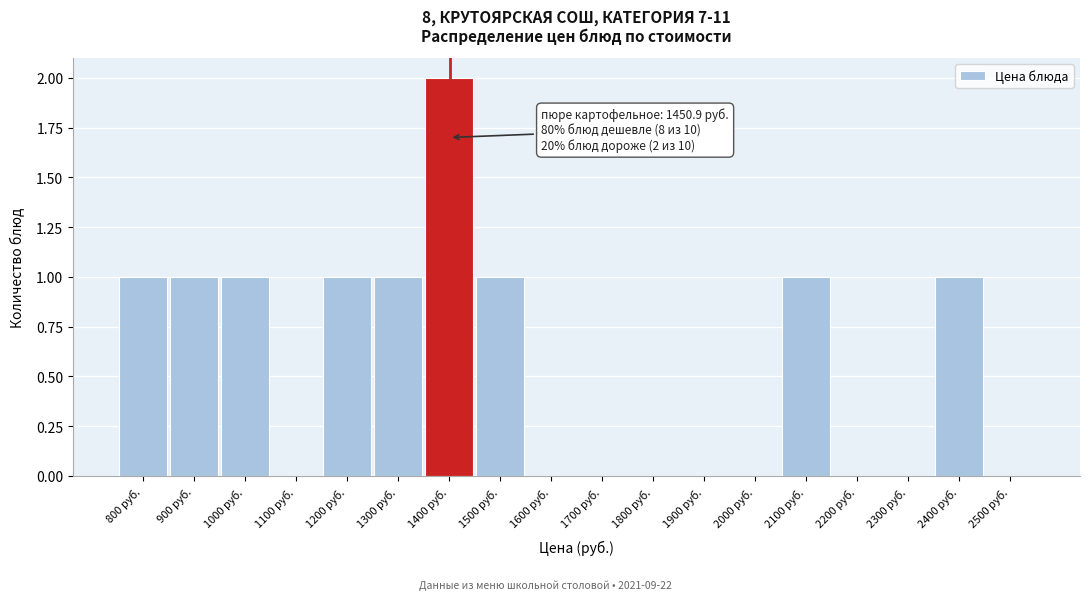

Reading left to right, extract all data points from this chart.

800 руб.=1	900 руб.=1	1000 руб.=1	1100 руб.=0	1200 руб.=1	1300 руб.=1	1400 руб.=2	1500 руб.=1	1600 руб.=0	1700 руб.=0	1800 руб.=0	1900 руб.=0	2000 руб.=0	2100 руб.=1	2200 руб.=0	2300 руб.=0	2400 руб.=1	2500 руб.=0